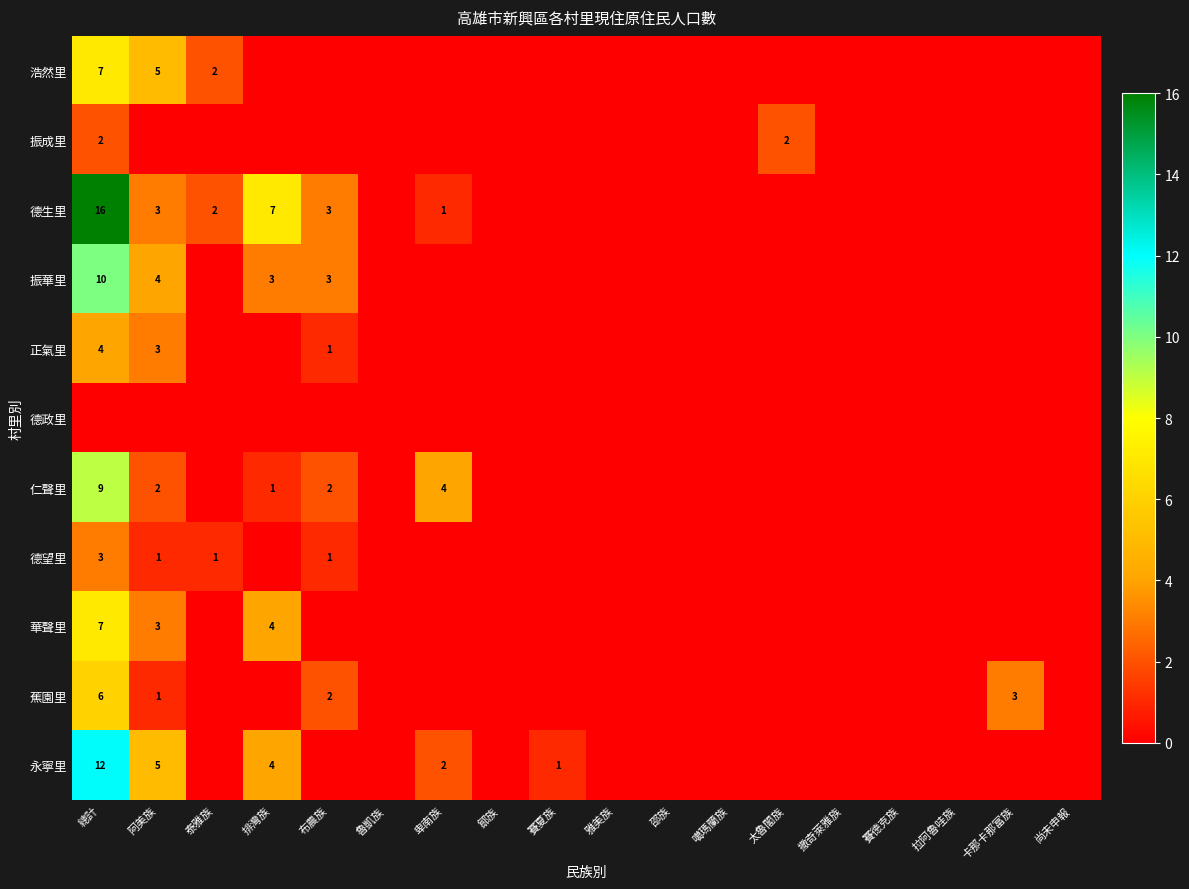

Which label corresponds to the smallest value in the chart?

排灣族